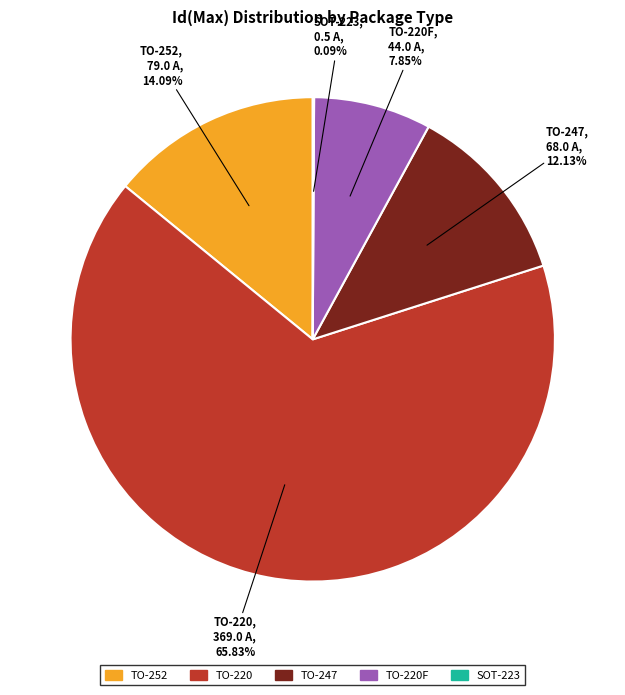

Does any single category account for the majority?

Yes